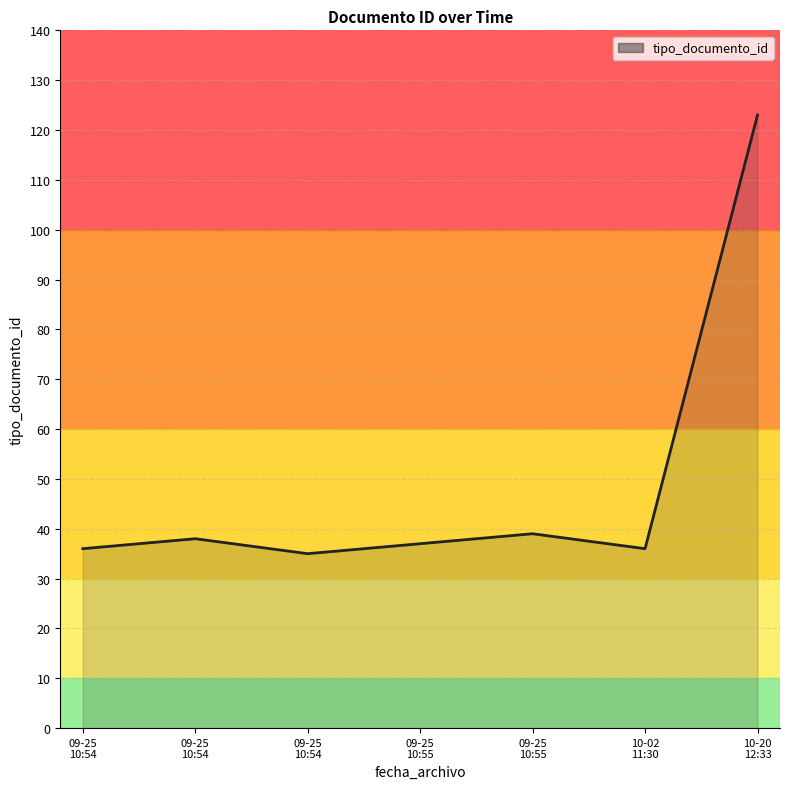

What is the average value?

49